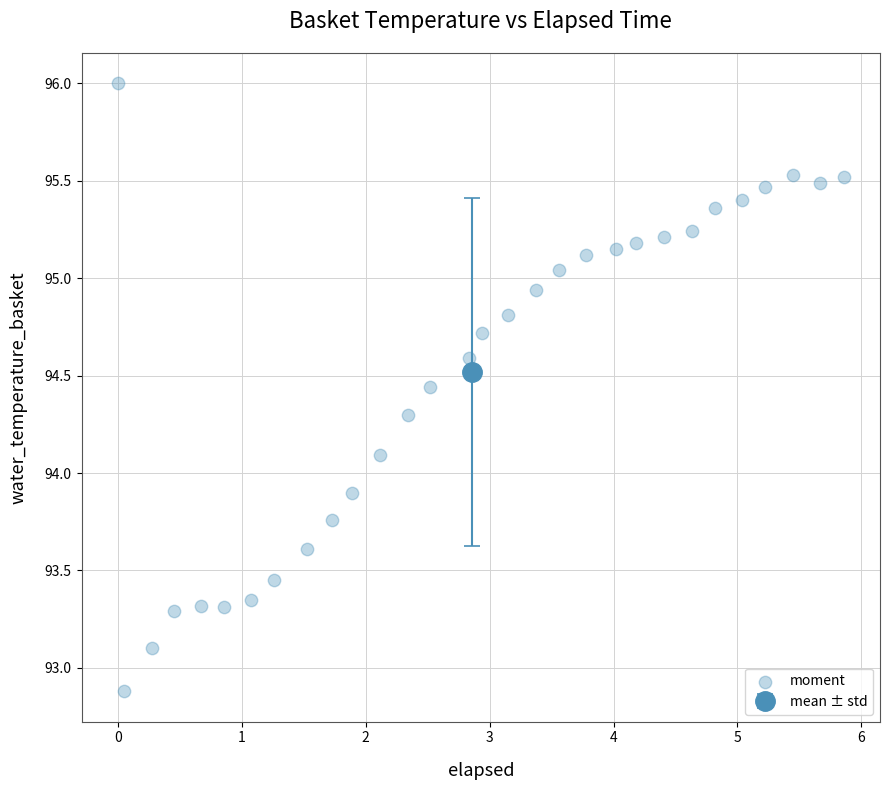

What is the range of X values (max minus min)?

5.9